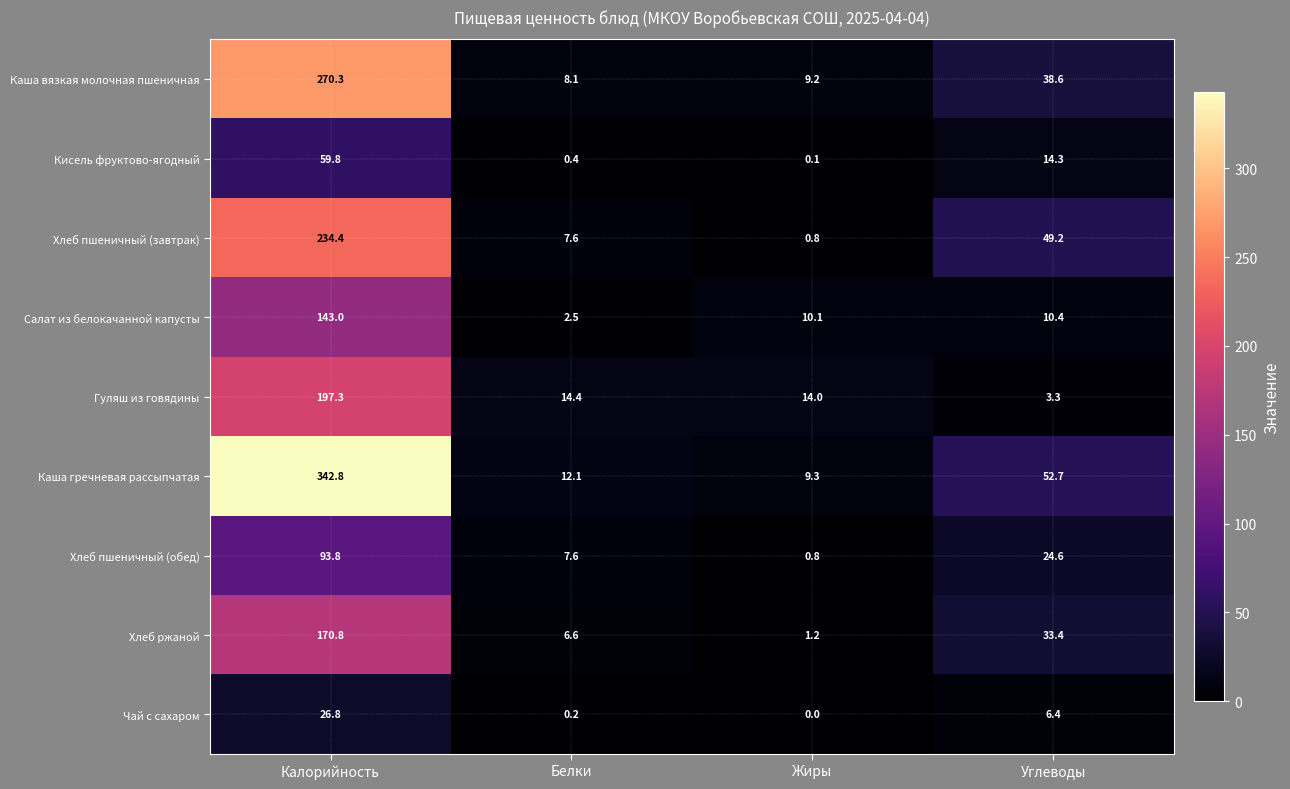

Is the value of Чай с сахаром at Калорийность greater than the value of Хлеб ржаной at Углеводы?

No